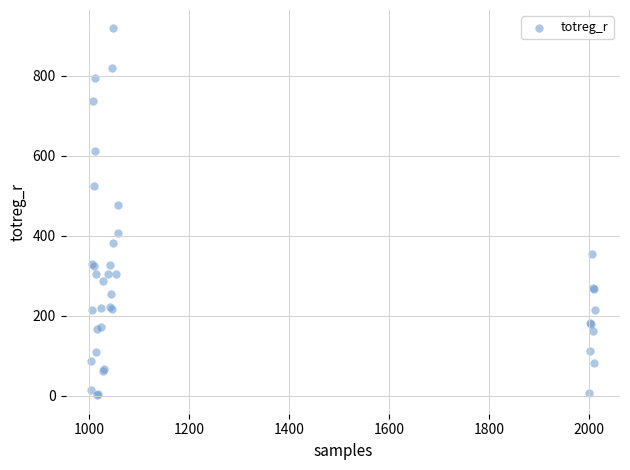

What Y value in the scatter plot is closest to 459?

477